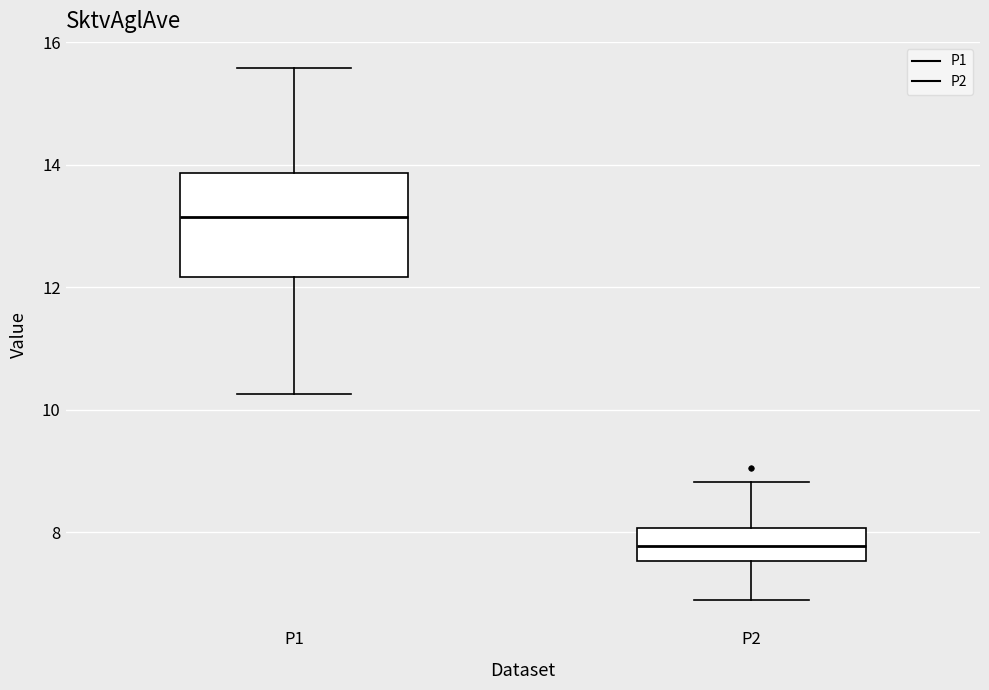

Reading left to right, read every box against the y-axis: the position of its median line, the range the box covers, and the ends of its whiskers. The values are not printed on the chart, so give them approximately, as read against the axis.

P1: median 13.2, box 12.2 to 13.8, whiskers 10.2 to 15.6
P2: median 7.8, box 7.6 to 8.0, whiskers 7.0 to 8.8